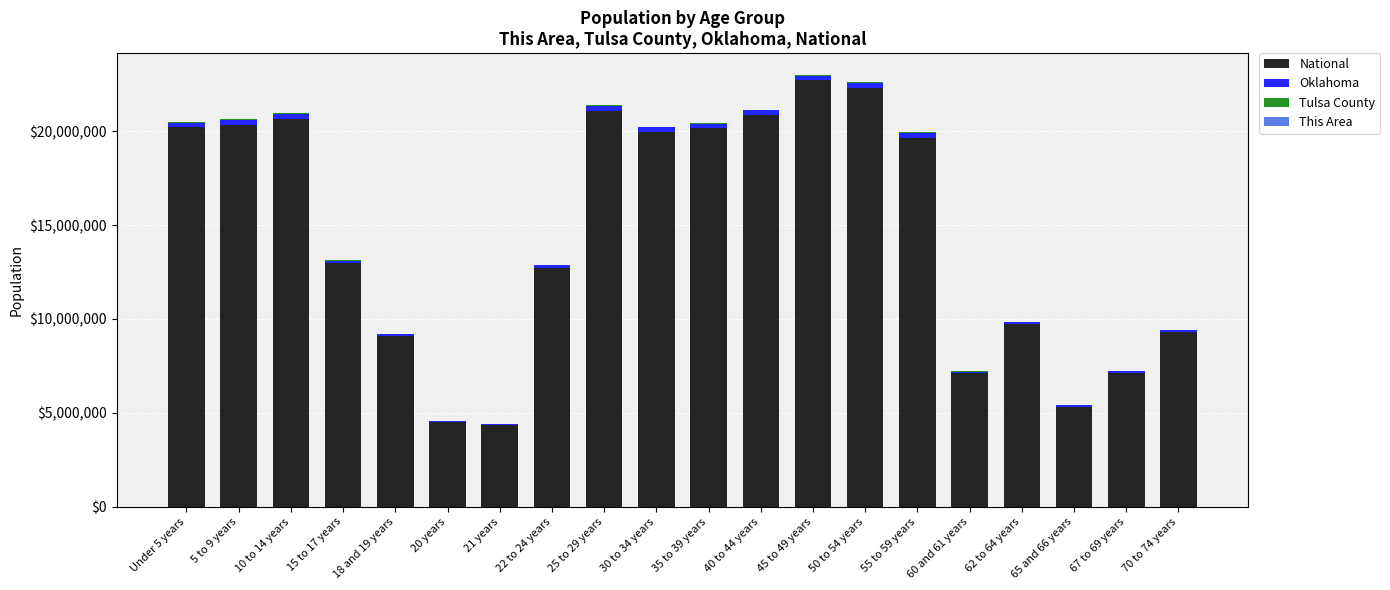

The value of National at 20 years is 4519129. True or false?

True